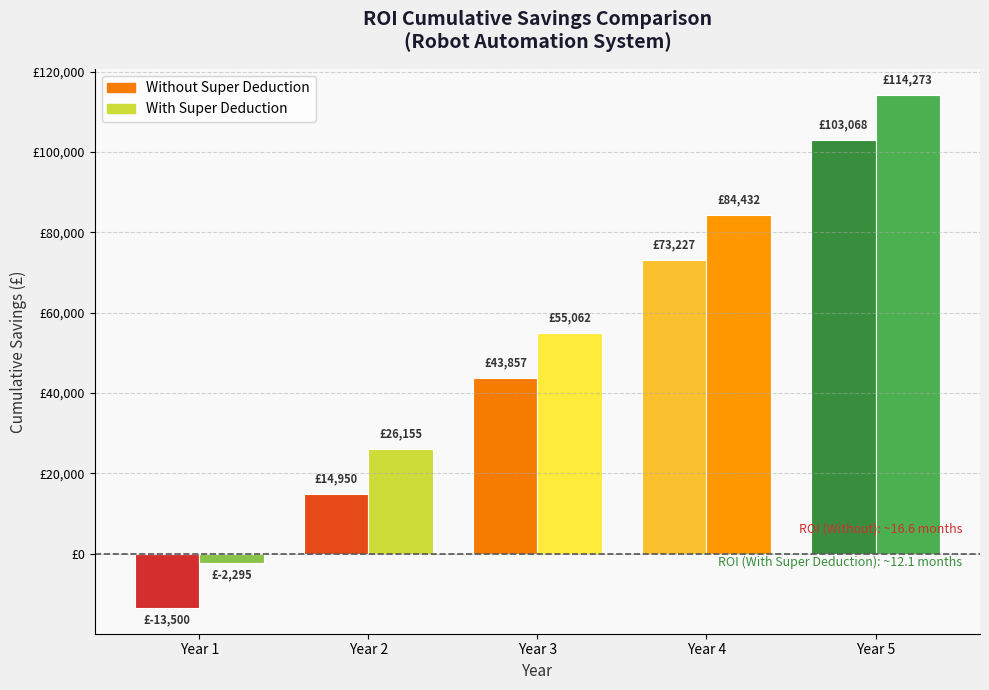

What are all the series names shown in the legend?

Without Super Deduction, With Super Deduction